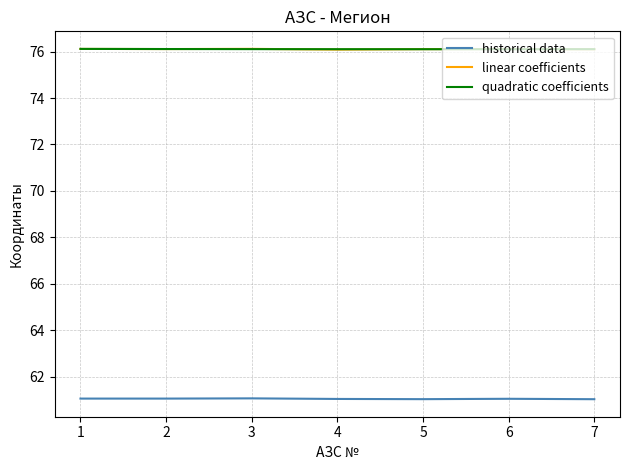

True or false: historical data and quadratic coefficients cross at least once.

False